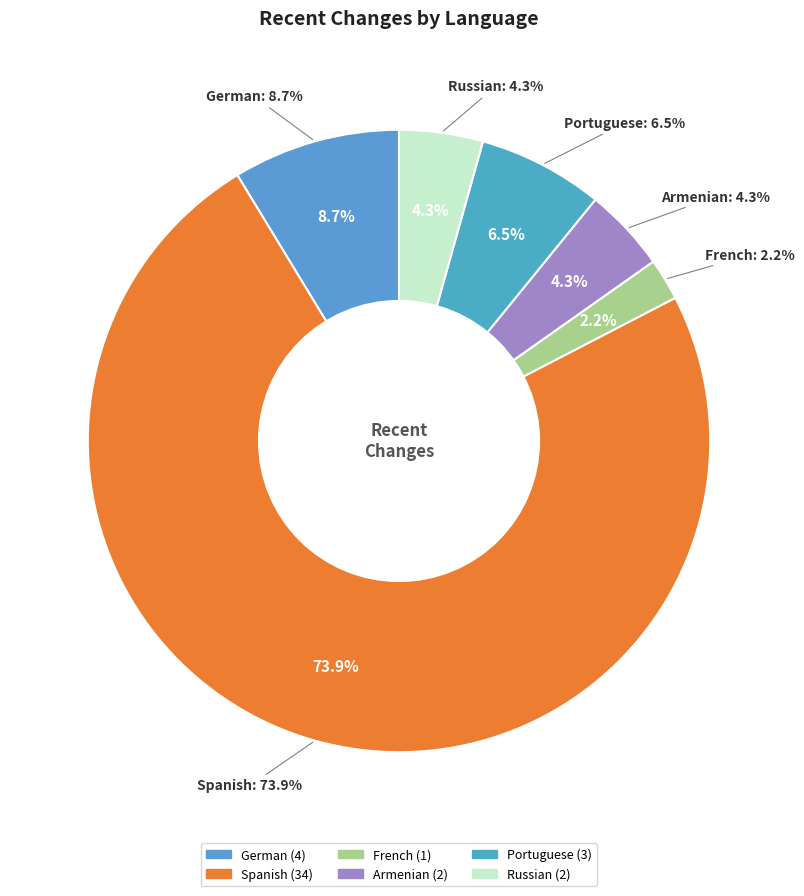

To the nearest percent, what portion does Spanish represent?

74%